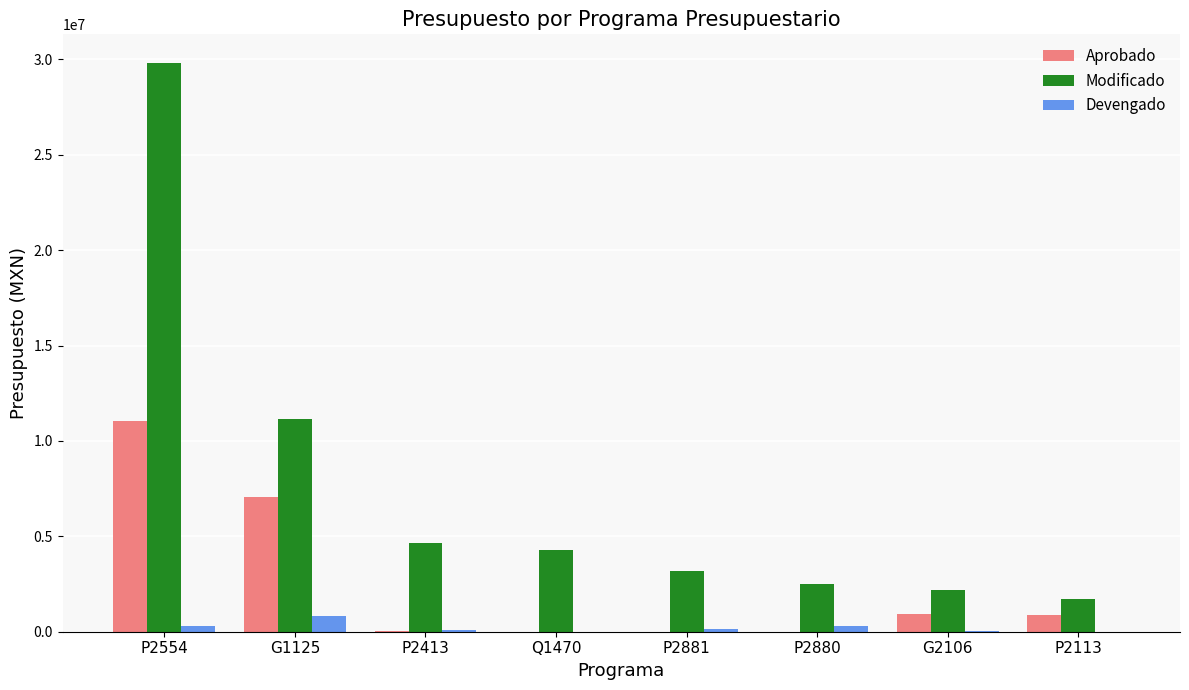

The value of Devengado at P2113 is 0.0. True or false?

True